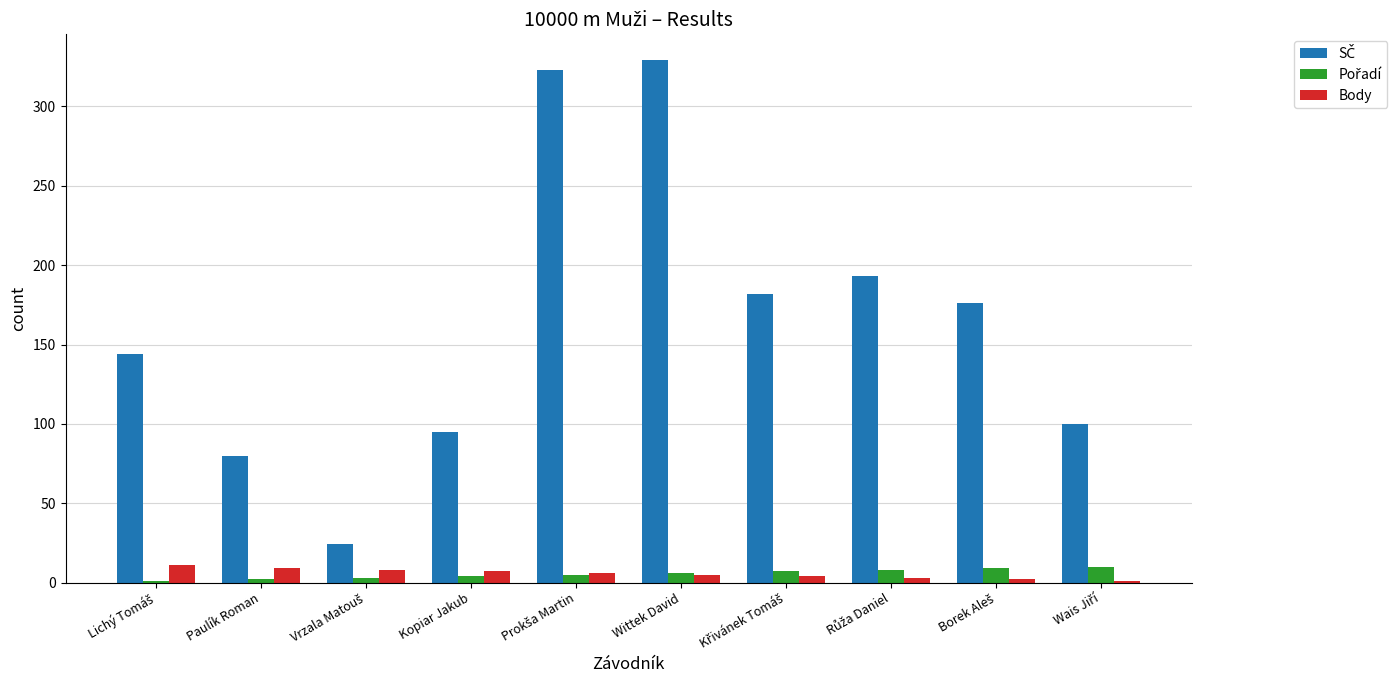

What is the highest value of the Body series?

11